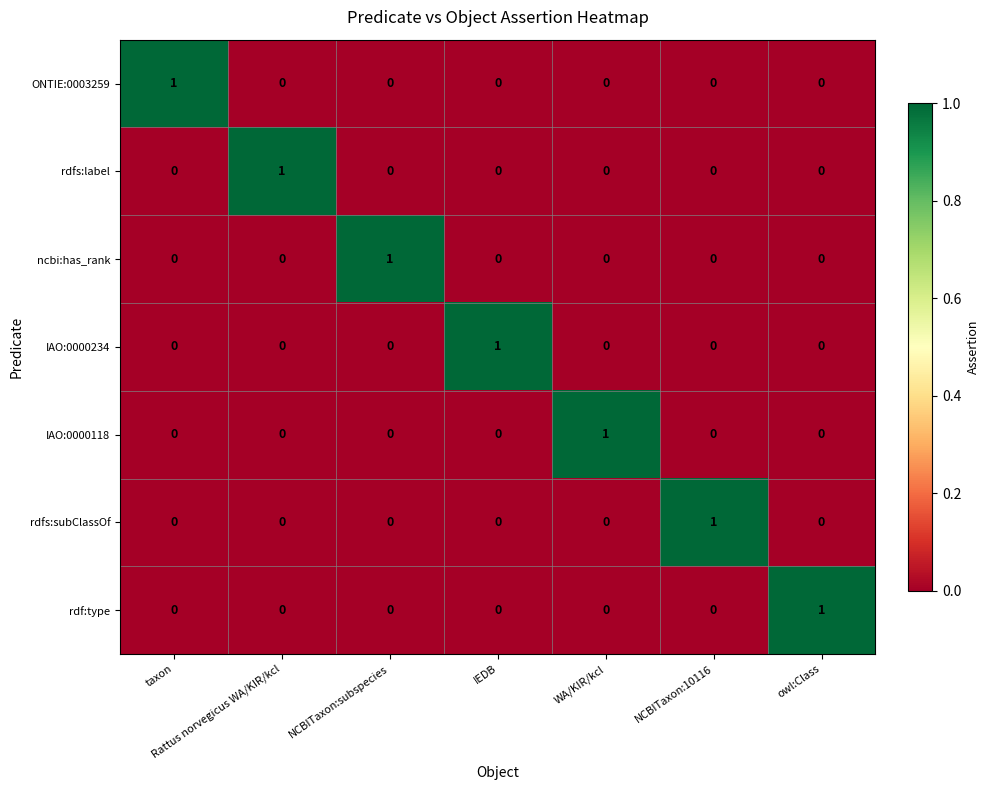

How many values in rdfs:subClassOf are above zero?

1